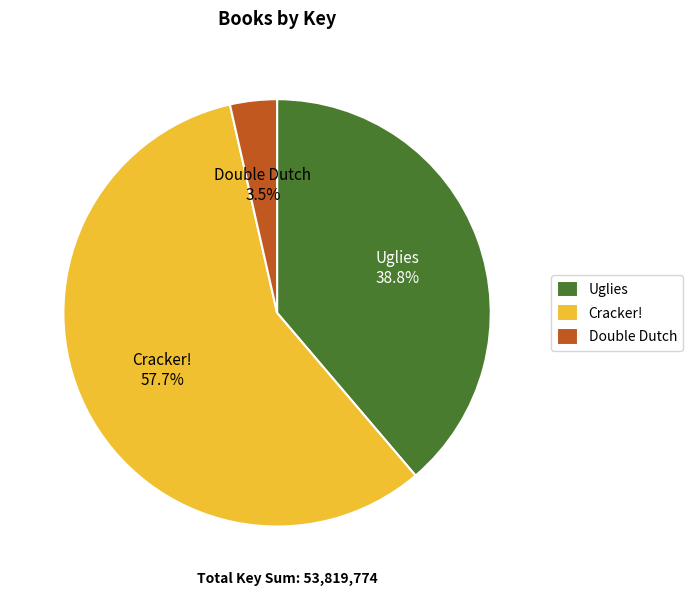

To the nearest percent, what is the combined percentage of Uglies and Double Dutch?

42%